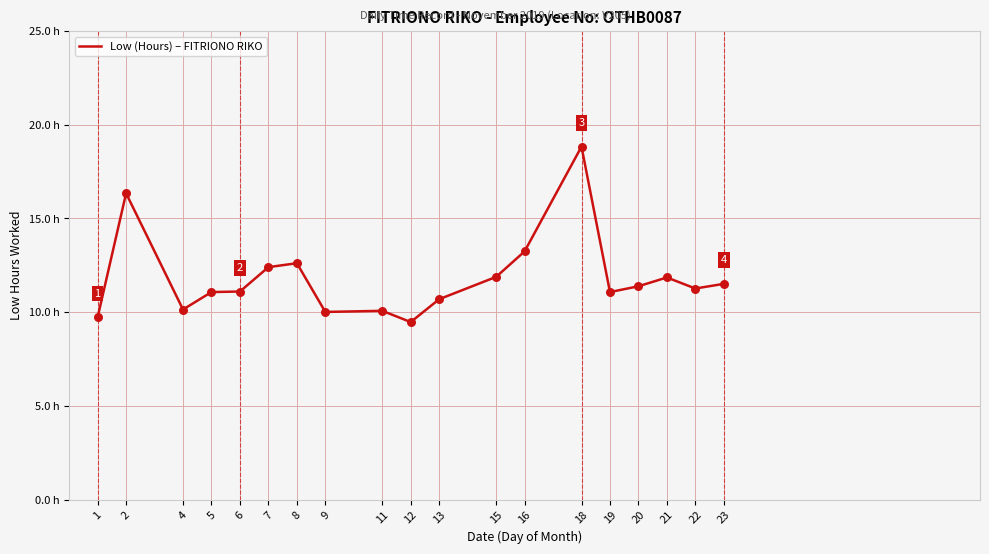

Which has a higher value, 19 or 5?

19